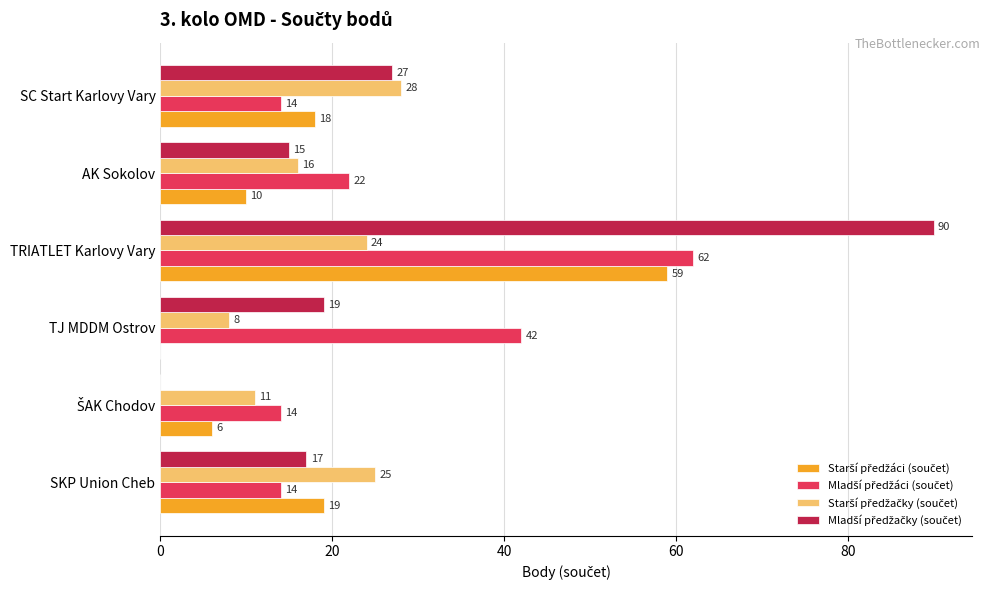

At which category does the chart reach its peak across all series?

TRIATLET Karlovy Vary